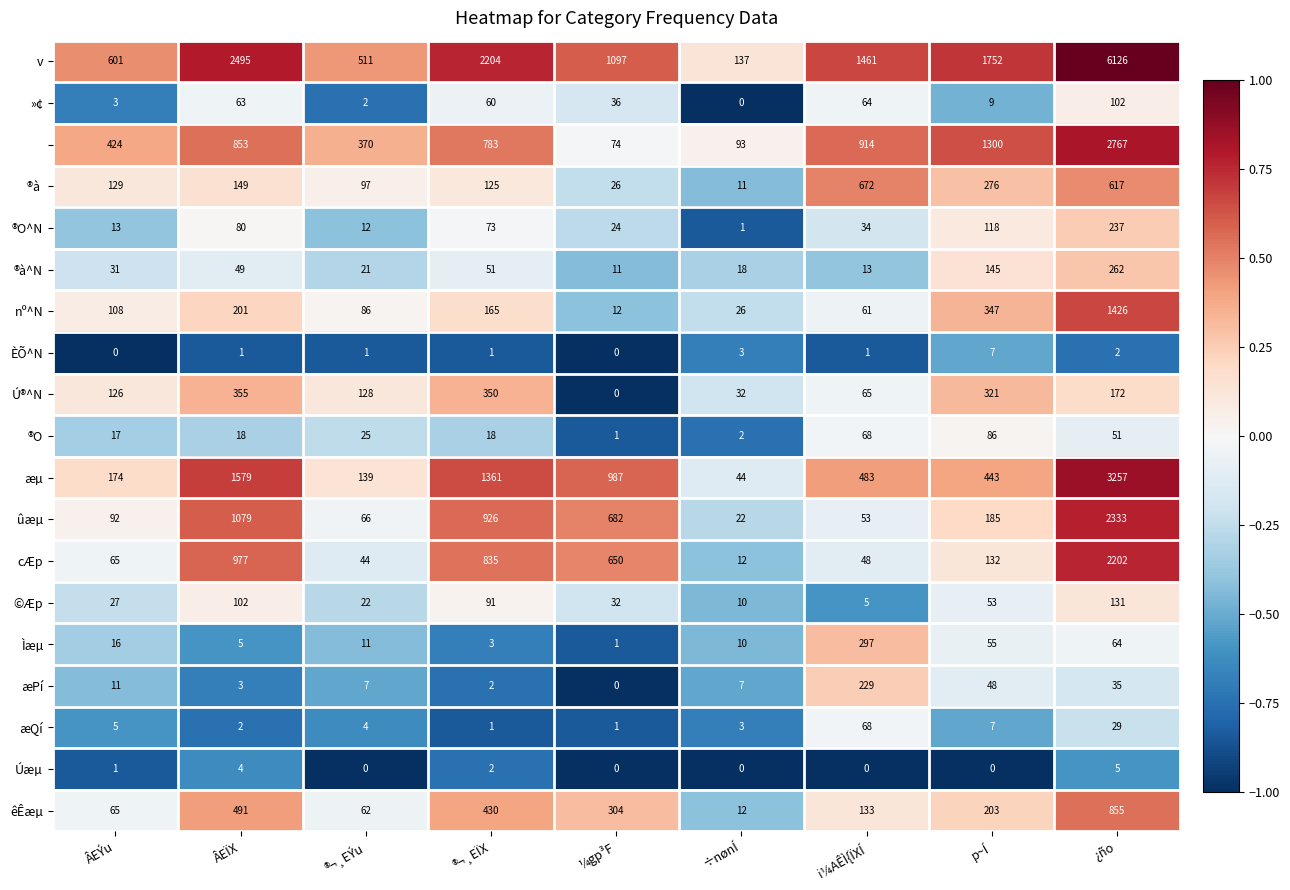

Which label corresponds to the largest value in the chart?

¿ño